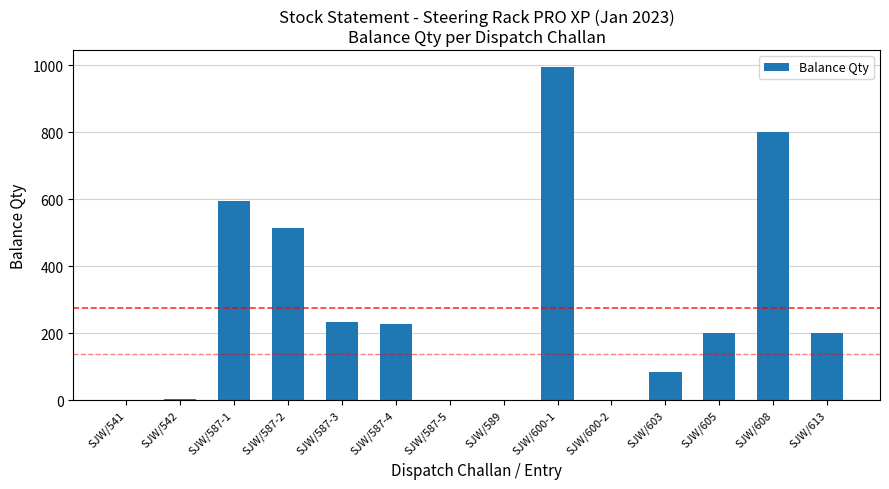

What is the sum of all values?

3851